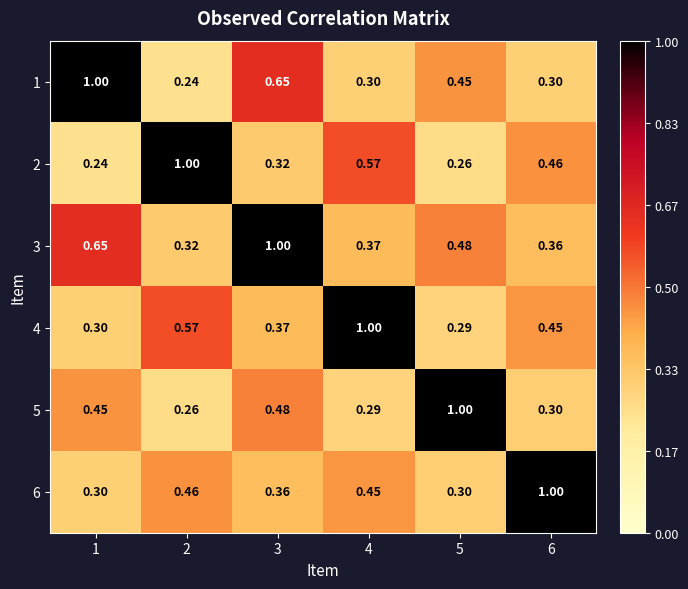

Is the value of 3 at 5 greater than the value of 5 at 4?

Yes